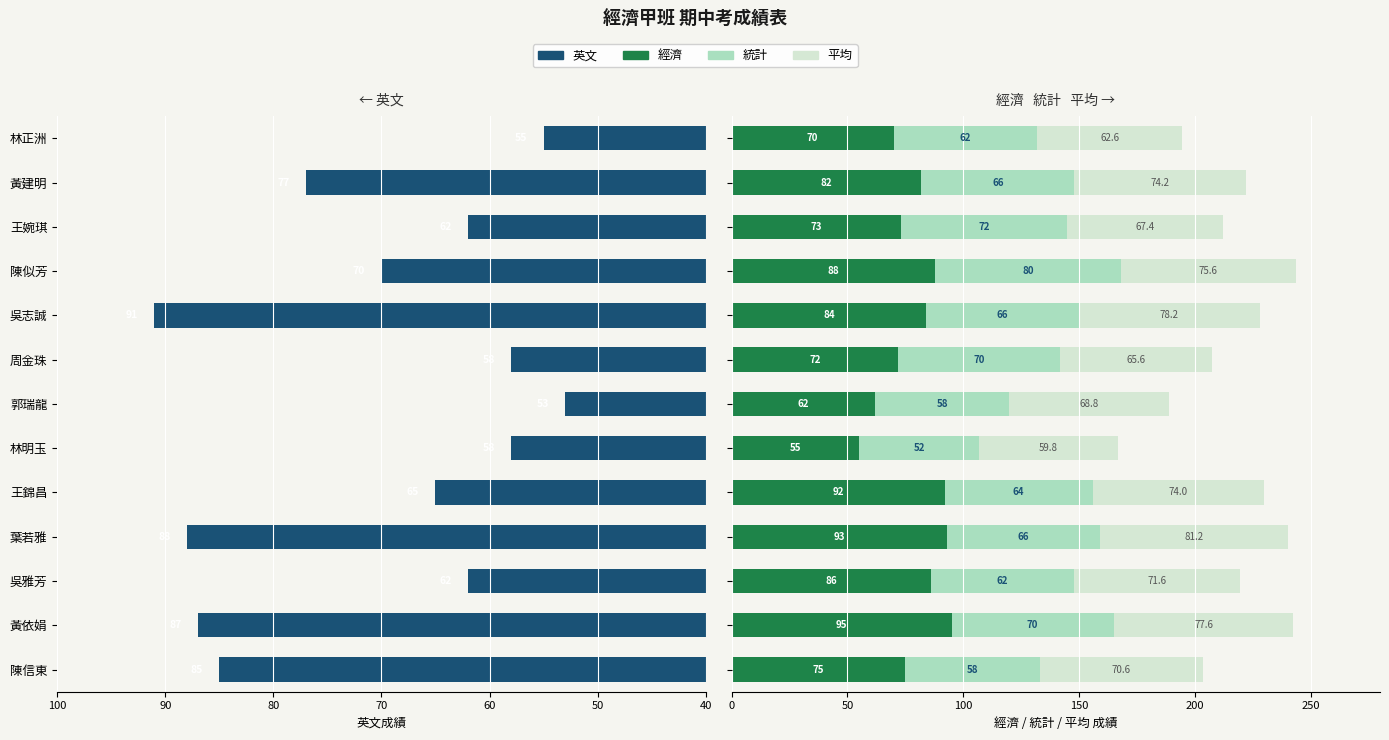

What is the approximate value of 英文 at 吳志誠?

91.0